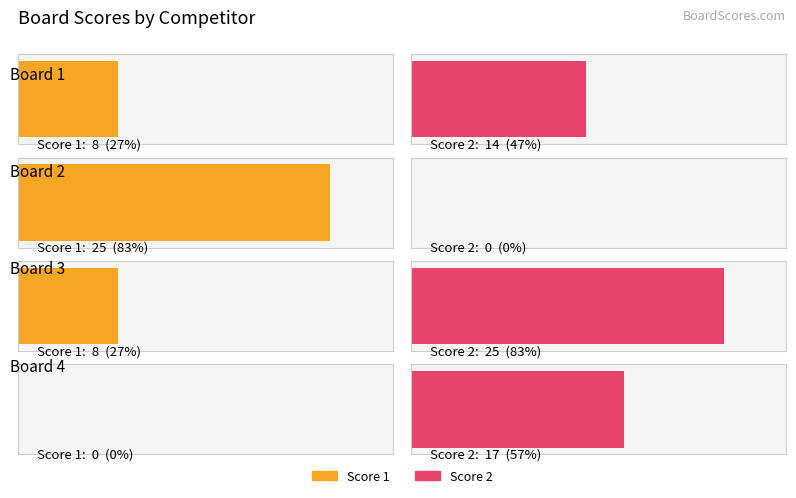

At which label is Score 2 closest to 12?

Board 1